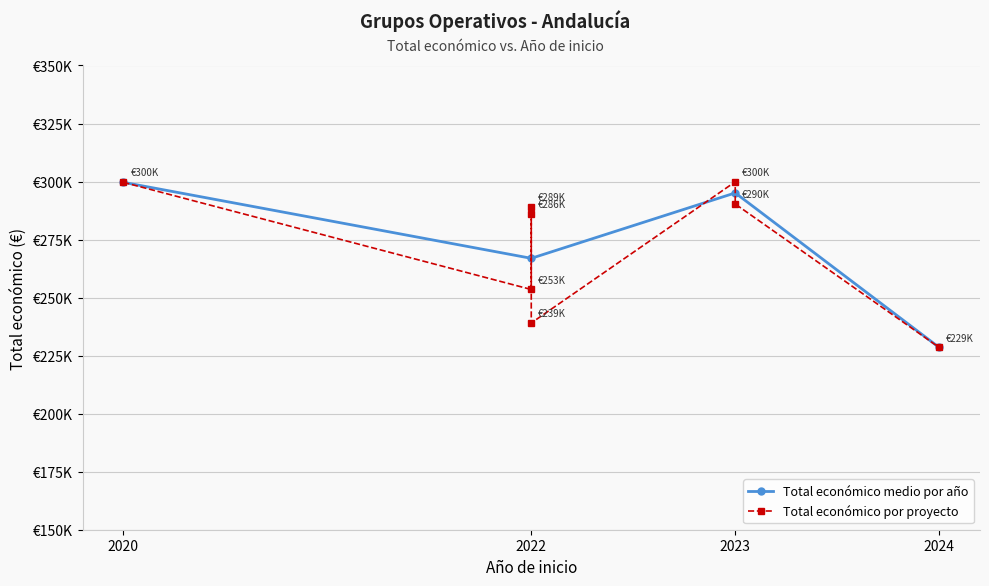

What is the label of the 4th point from the right?

2020